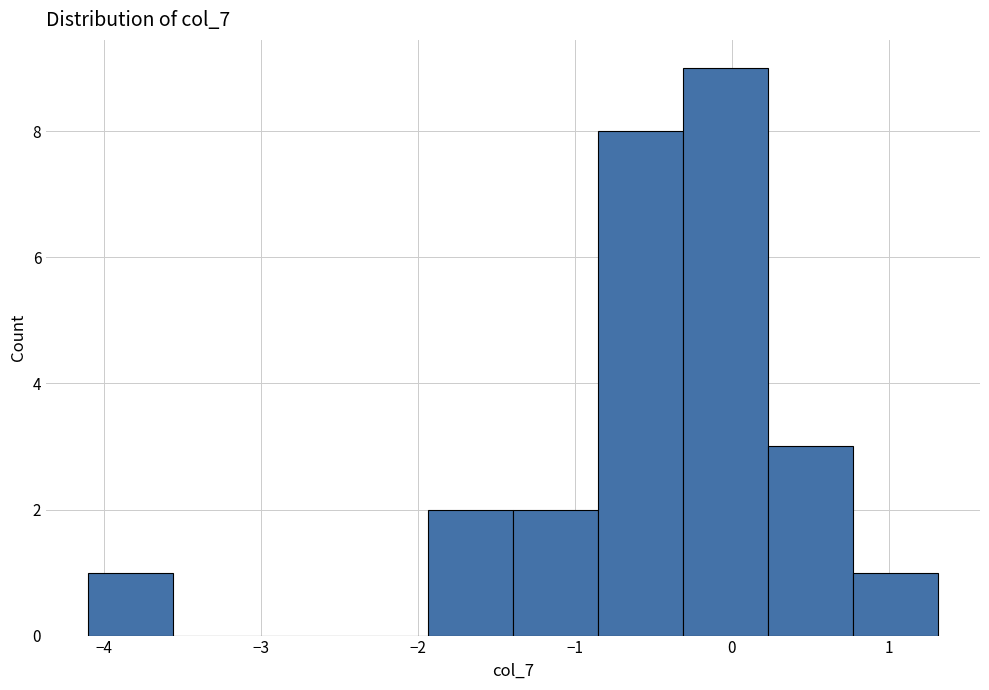

Over which range of the x-axis is the bar tallest?

-0.3 to 0.2